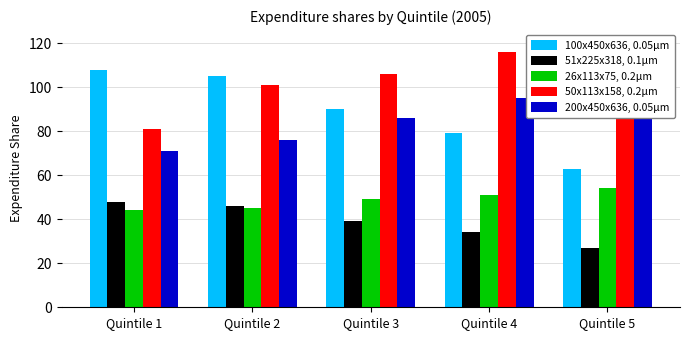

Does the chart contain stacked bars?

No